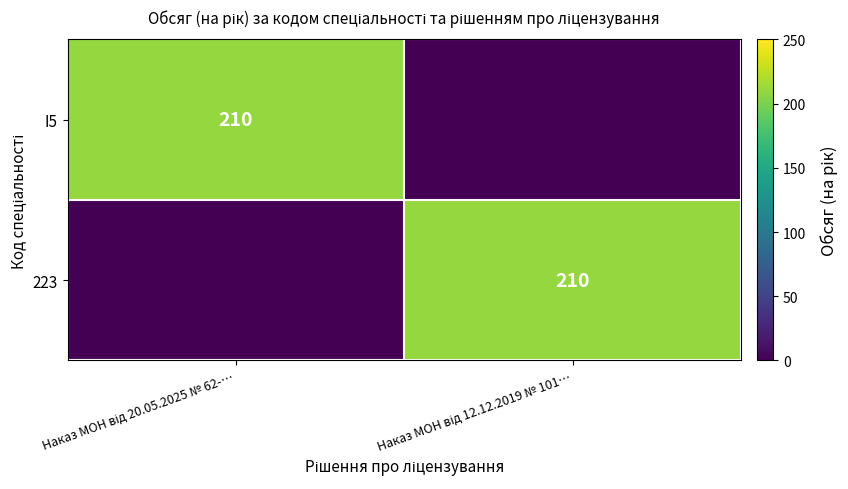

The I5 series shows -90 at Наказ МОН від 12.12.2019 № 101…. True or false?

False